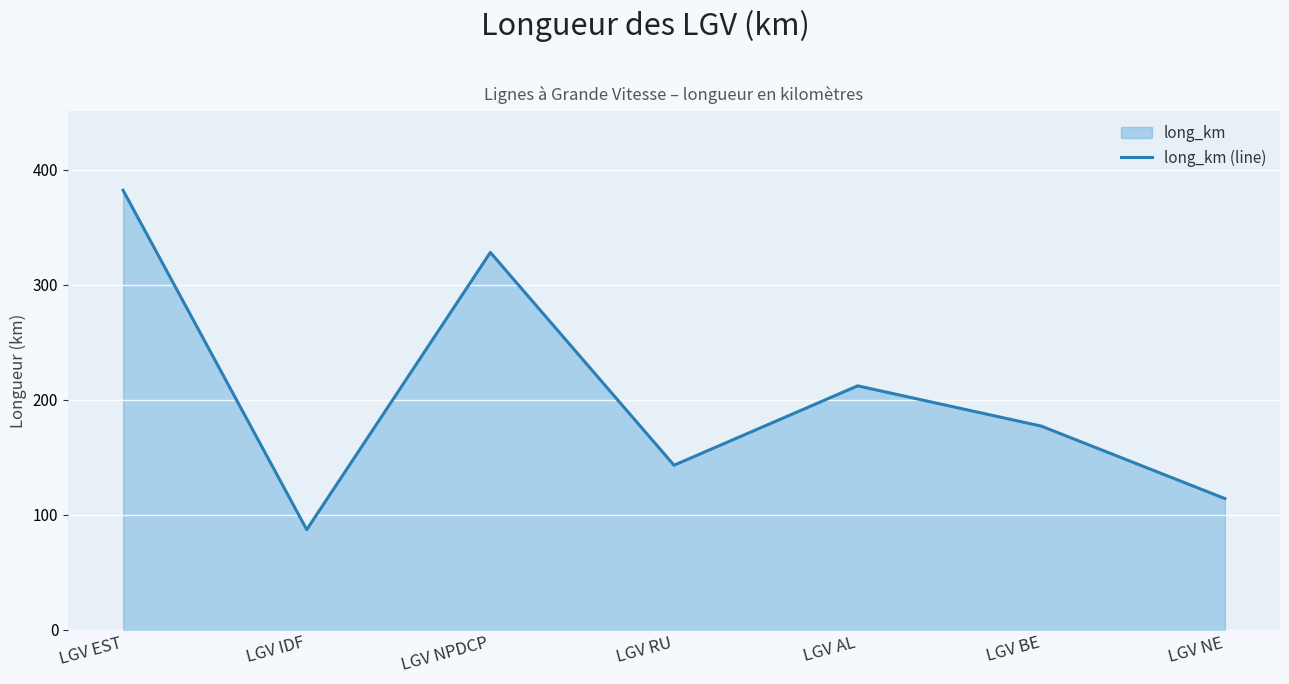

Reading right to left, what are all the values shown in this chart?

114	177	212	143	328	87	382